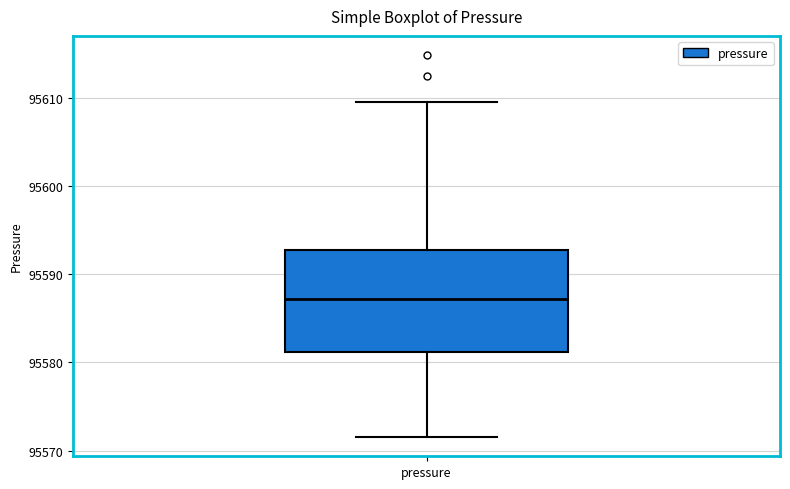

Read this box plot against the y-axis: the position of the median line, the range covered by the box, and the ends of both whiskers. The values are not printed on the chart, so give them approximately, as read against the axis.

median 95587, box 95581 to 95593, whiskers 95572 to 95610